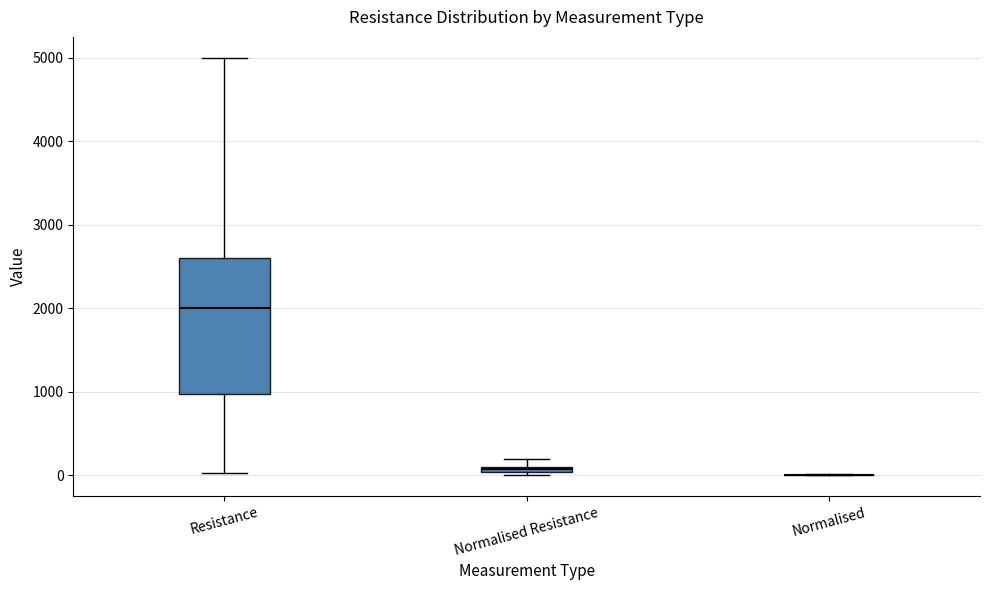

Comparing the boxes themselves (not the whiskers), which one is the tallest?

Resistance